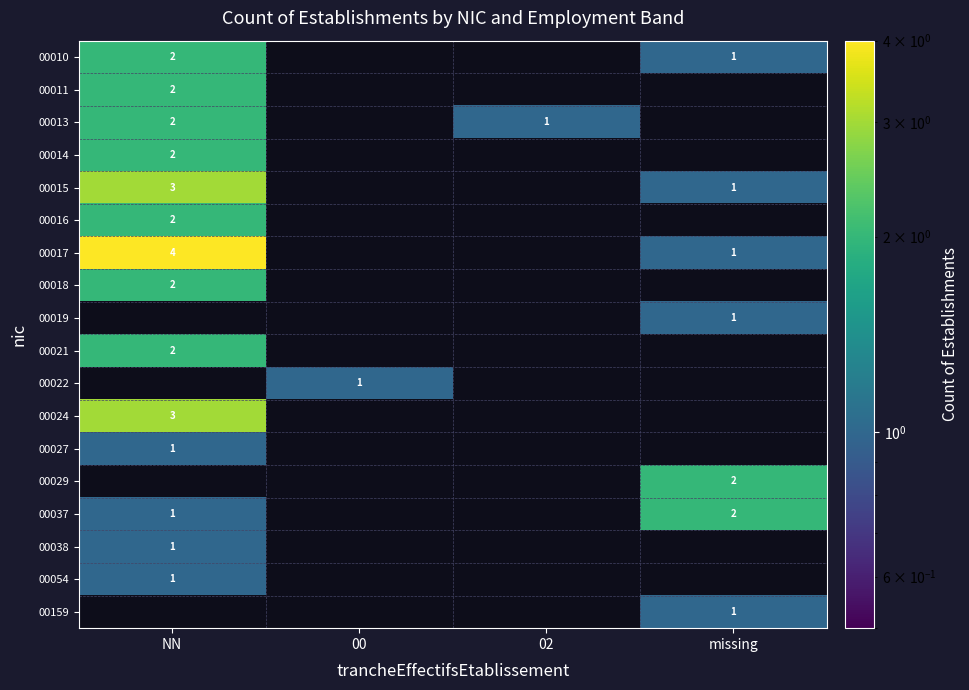

The 00013 series shows 1 at NN. True or false?

False